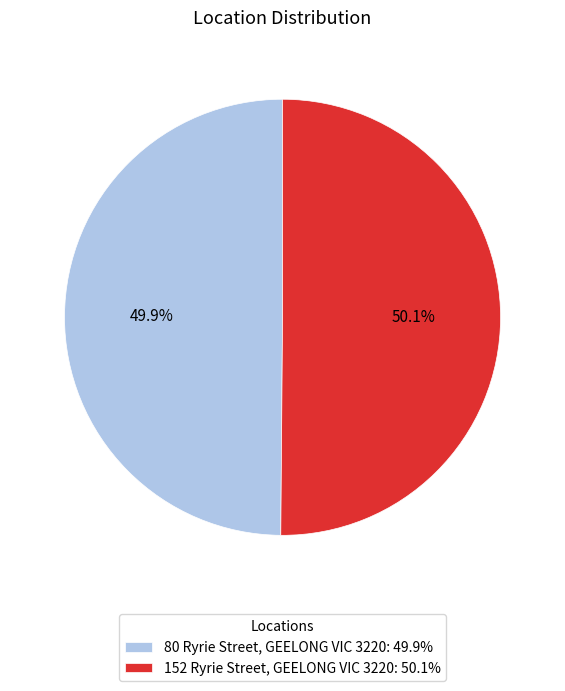

How much of the chart is everything except 152 Ryrie Street, GEELONG VIC 3220?

49.9%